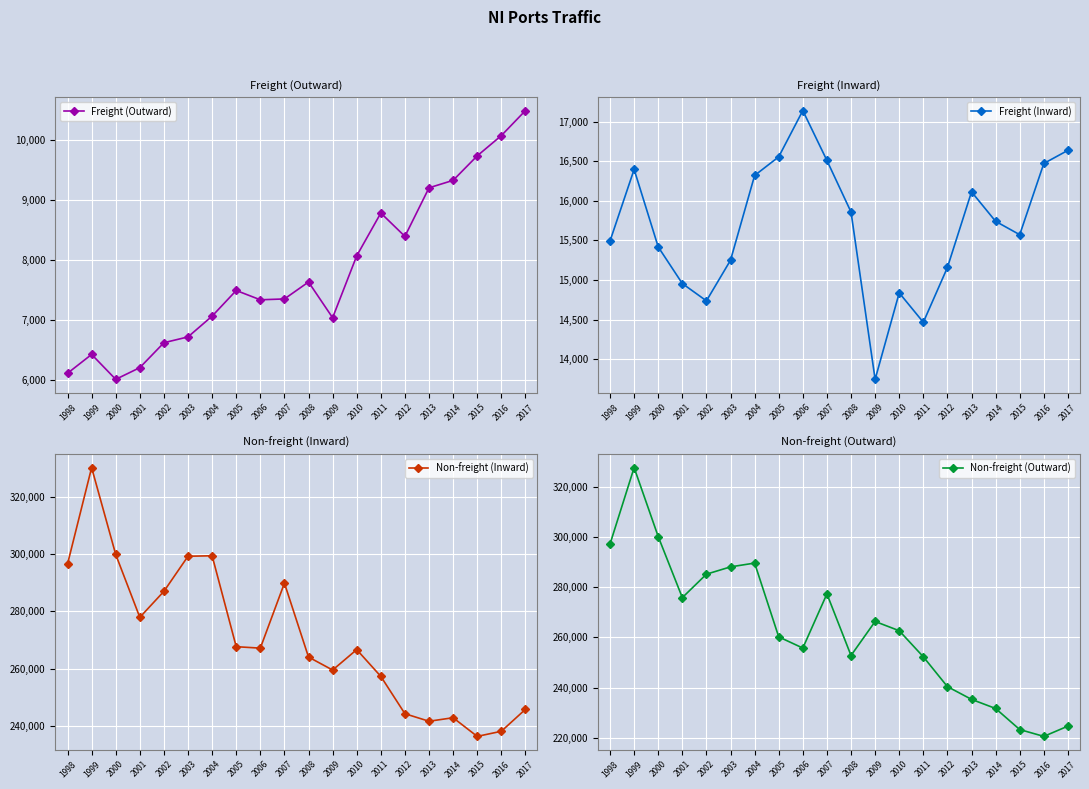

At which category does Freight (Inward) reach its first local valley?

2002